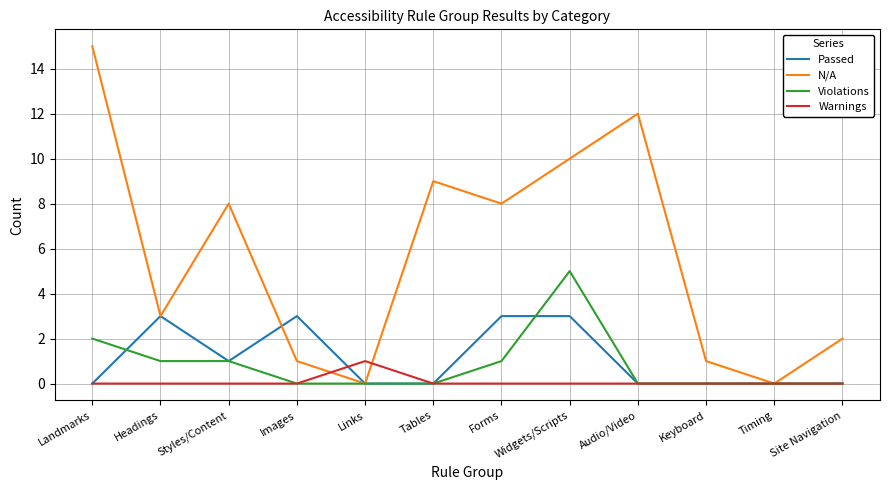

Is this an area chart (filled region under the line)?

No